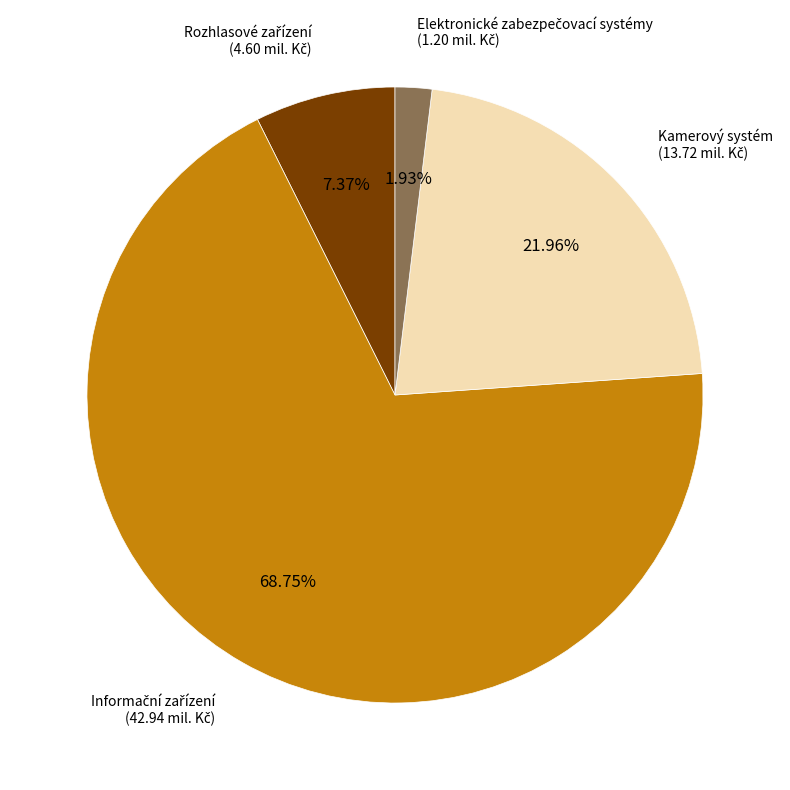

Does any single category account for the majority?

Yes